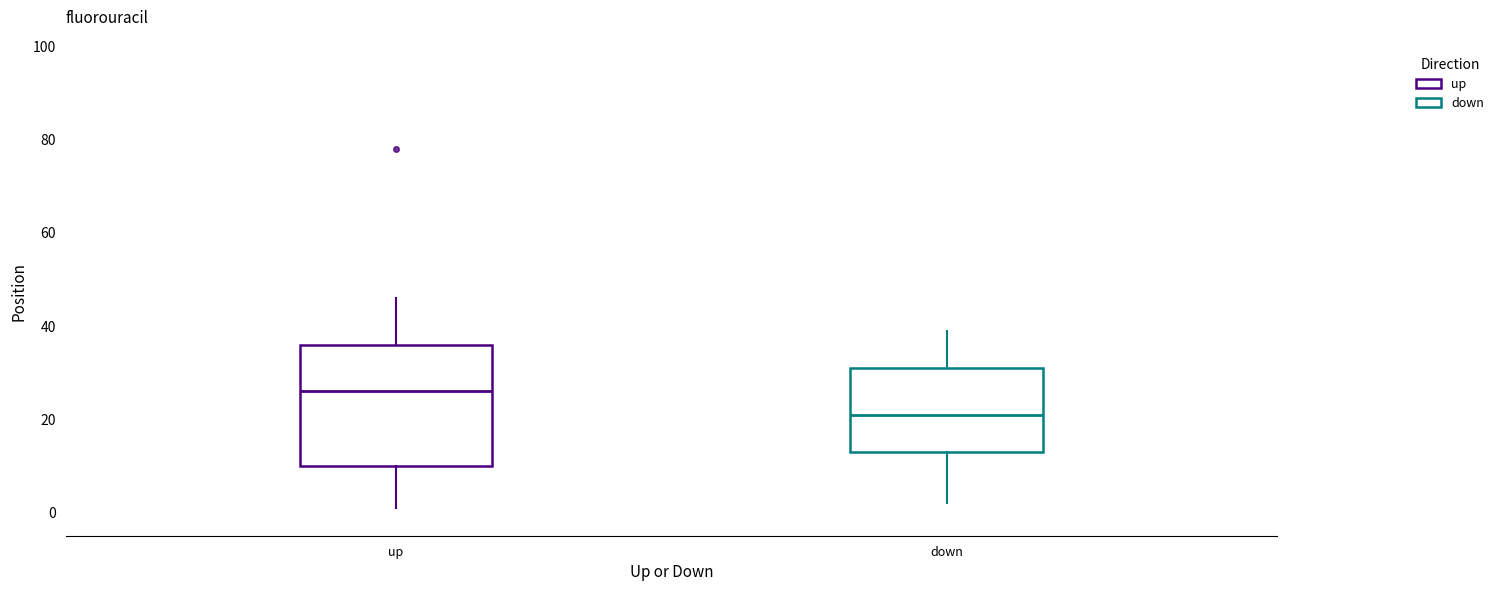

Which box is the tallest, from its lower edge to its upper edge?

up